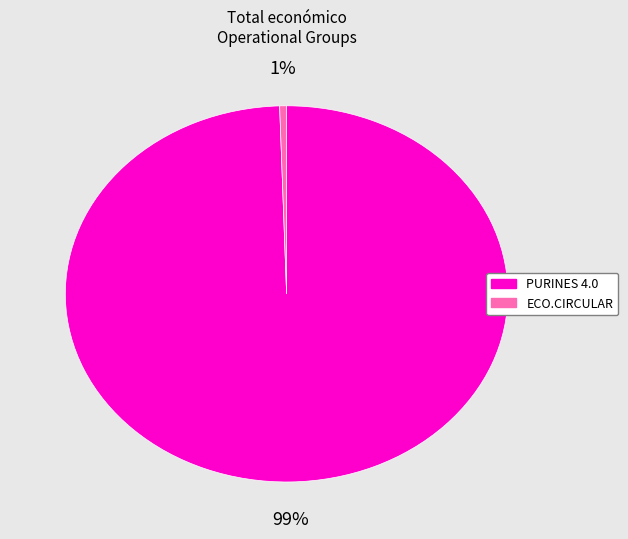

Rank the categories by value from highest to lowest.

PURINES 4.0, ECO.CIRCULAR